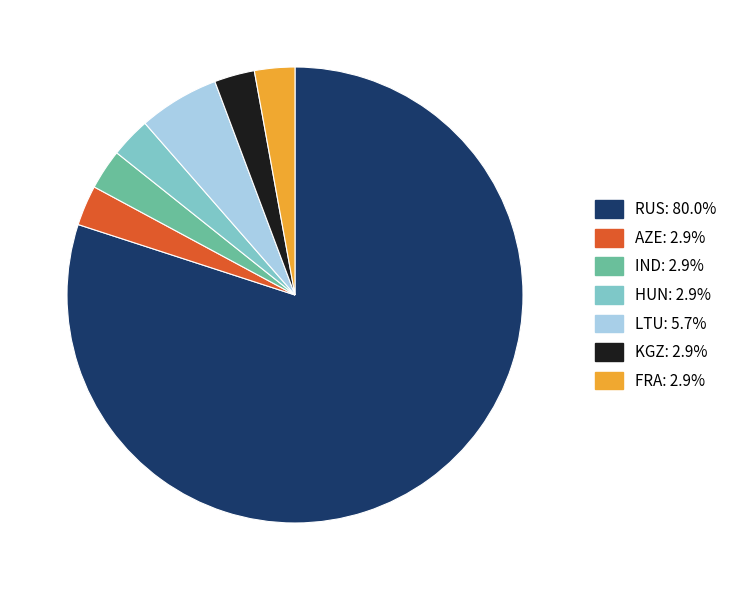

Is there a majority slice in this chart?

Yes